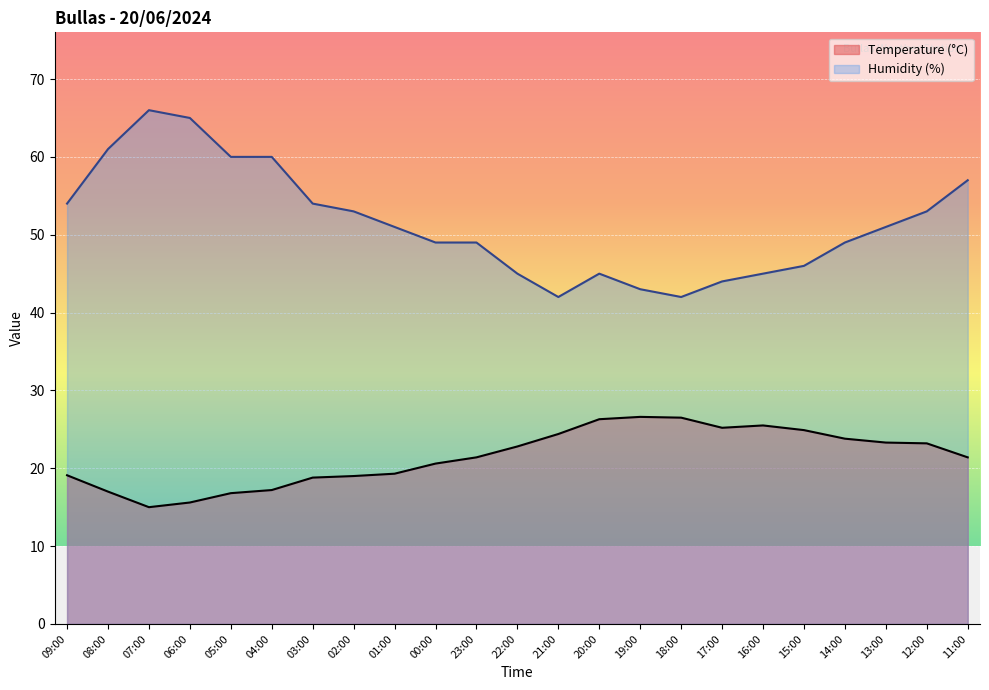

Between 02:00 and 21:00, which series saw the biggest shift?

Humidity (%)